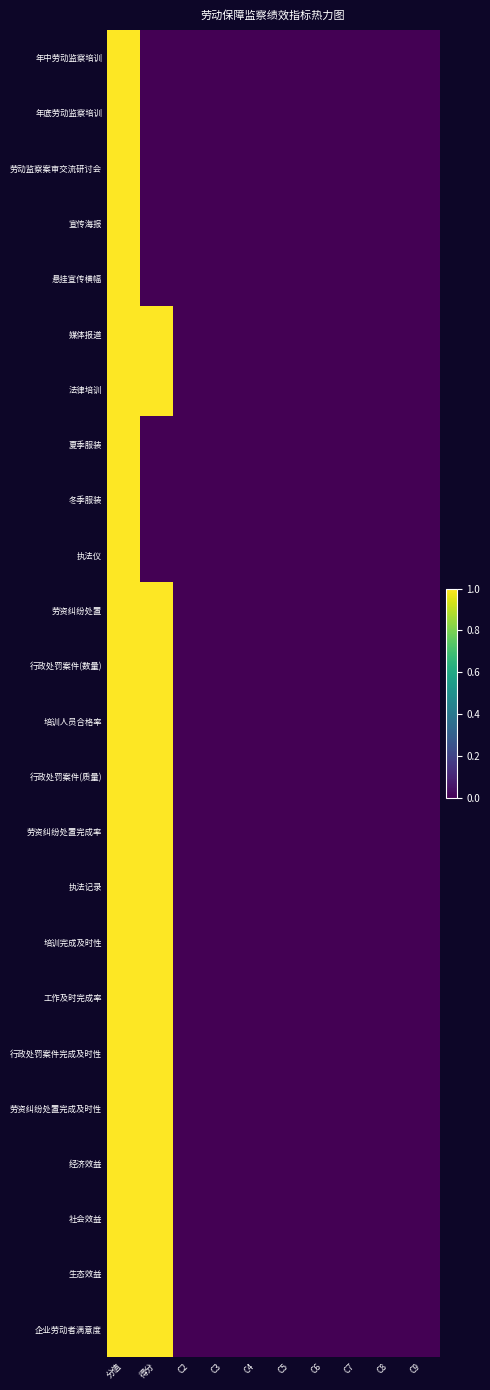

How many categories are shown in the chart?

10